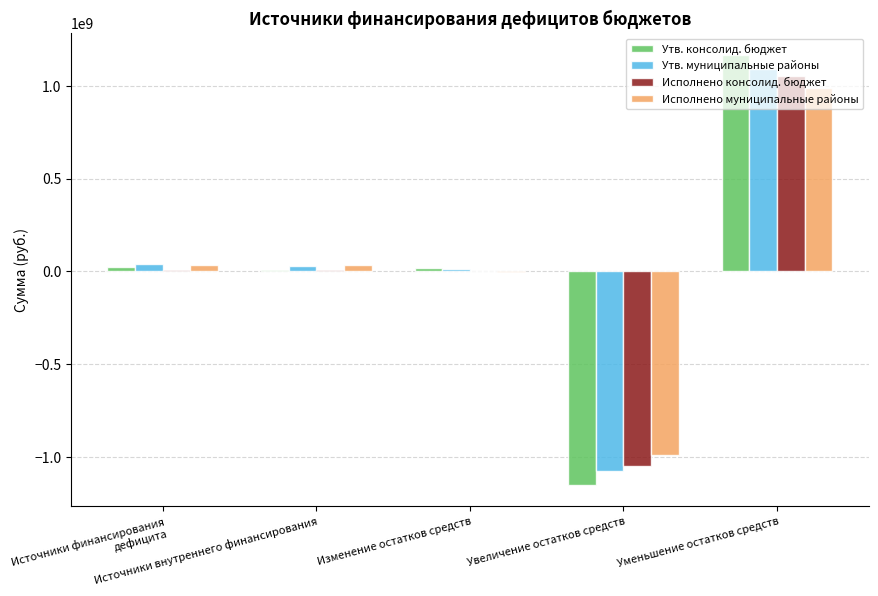

At which label does Исполнено муниципальные районы first exceed 31936195?

Источники финансирования дефицита